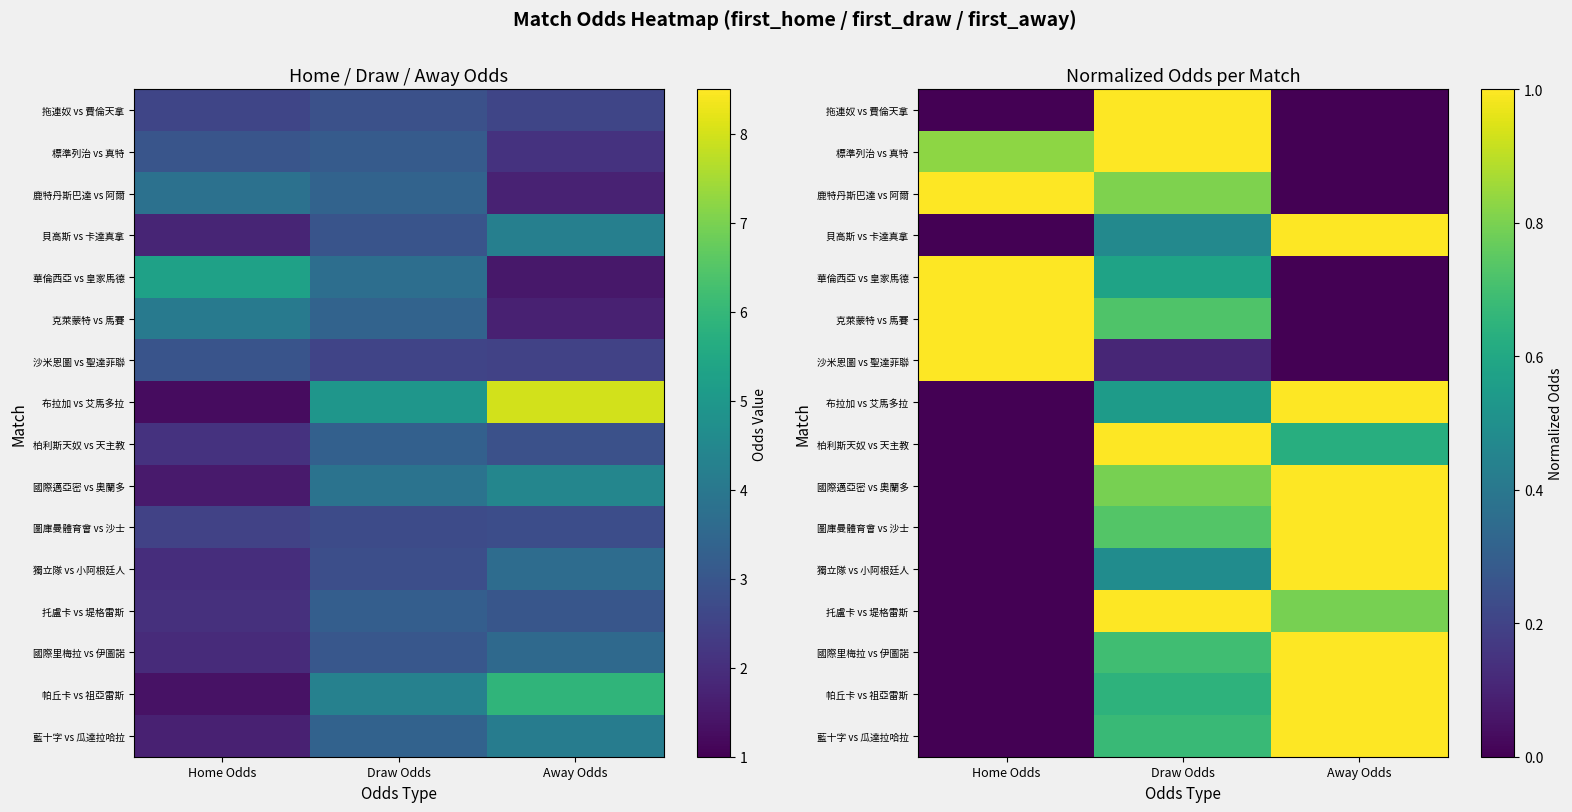

What is the total value across all series at Away Odds?

9.4